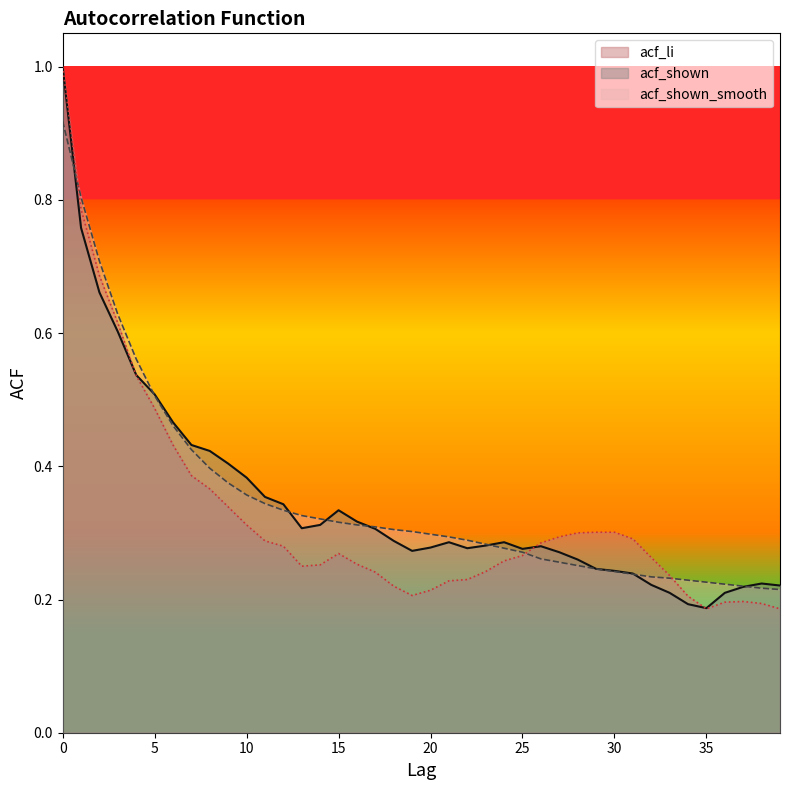

Does the chart display data point markers on the line(s)?

No